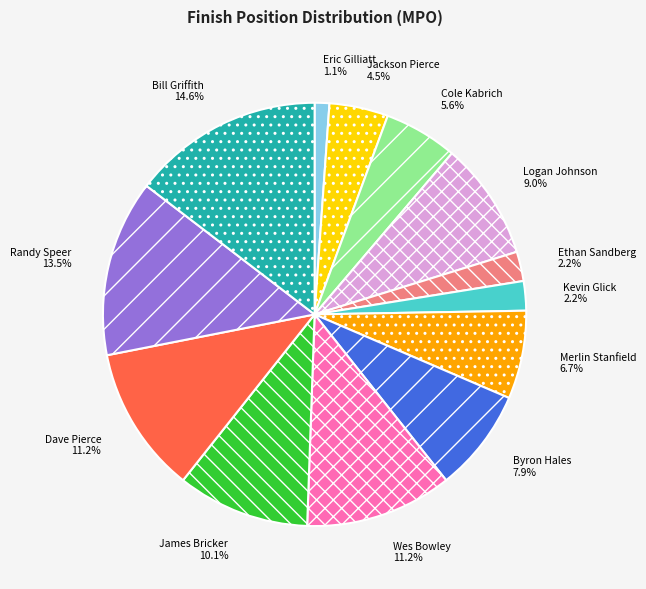

To the nearest percent, what is the combined percentage of Byron Hales and Merlin Stanfield?

15%